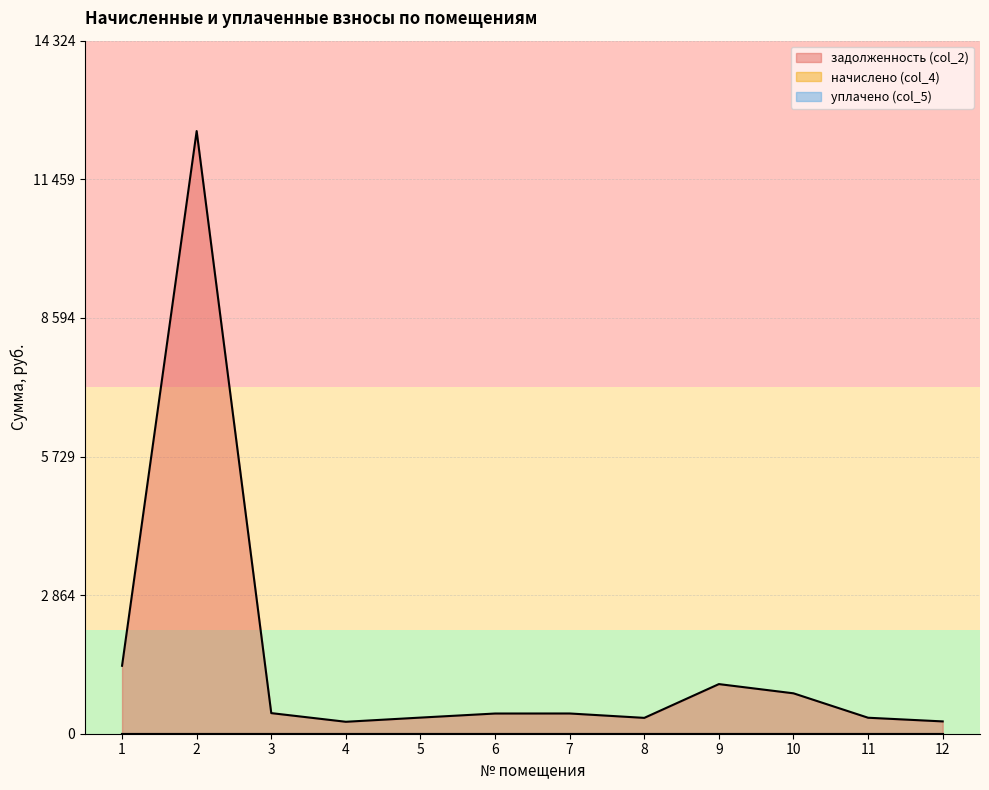

What is the spread (max minus min) of values at 10?

835.2